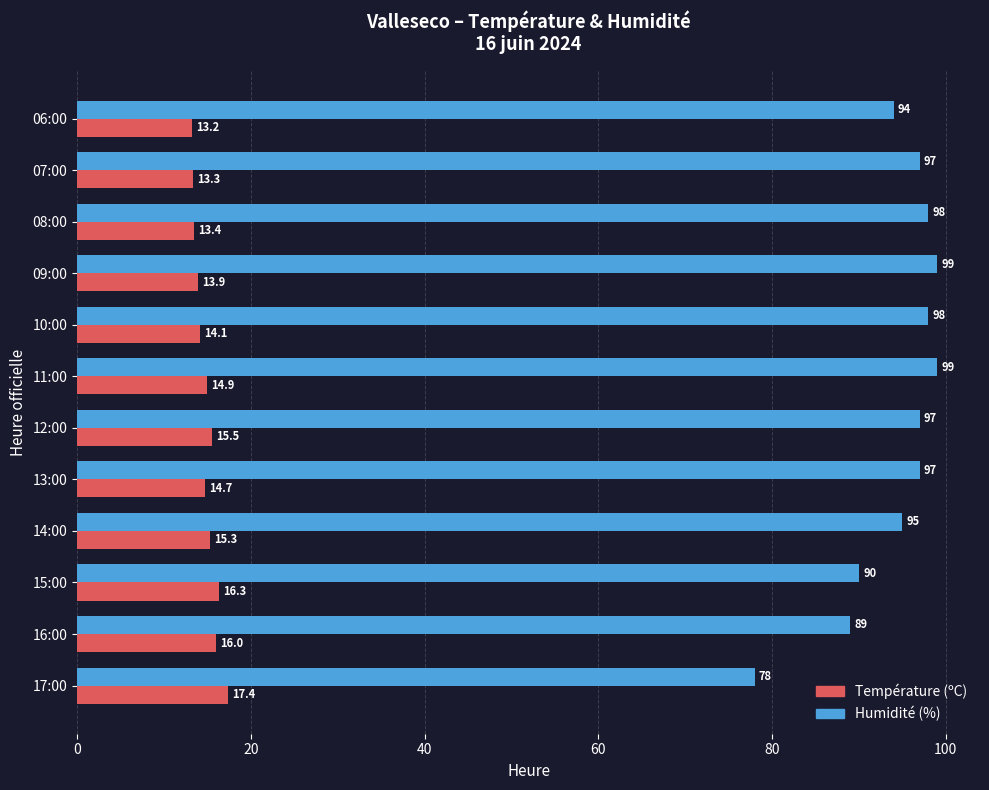

At how many categories does at least one series exceed 47?

12